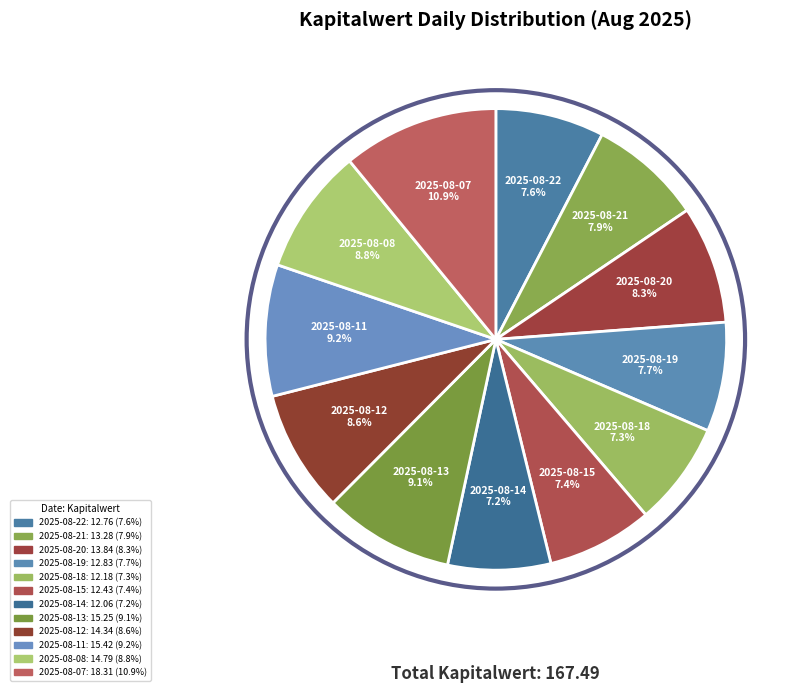

What is the ratio of the value at 2025-08-13 to the value at 2025-08-15?

1.2